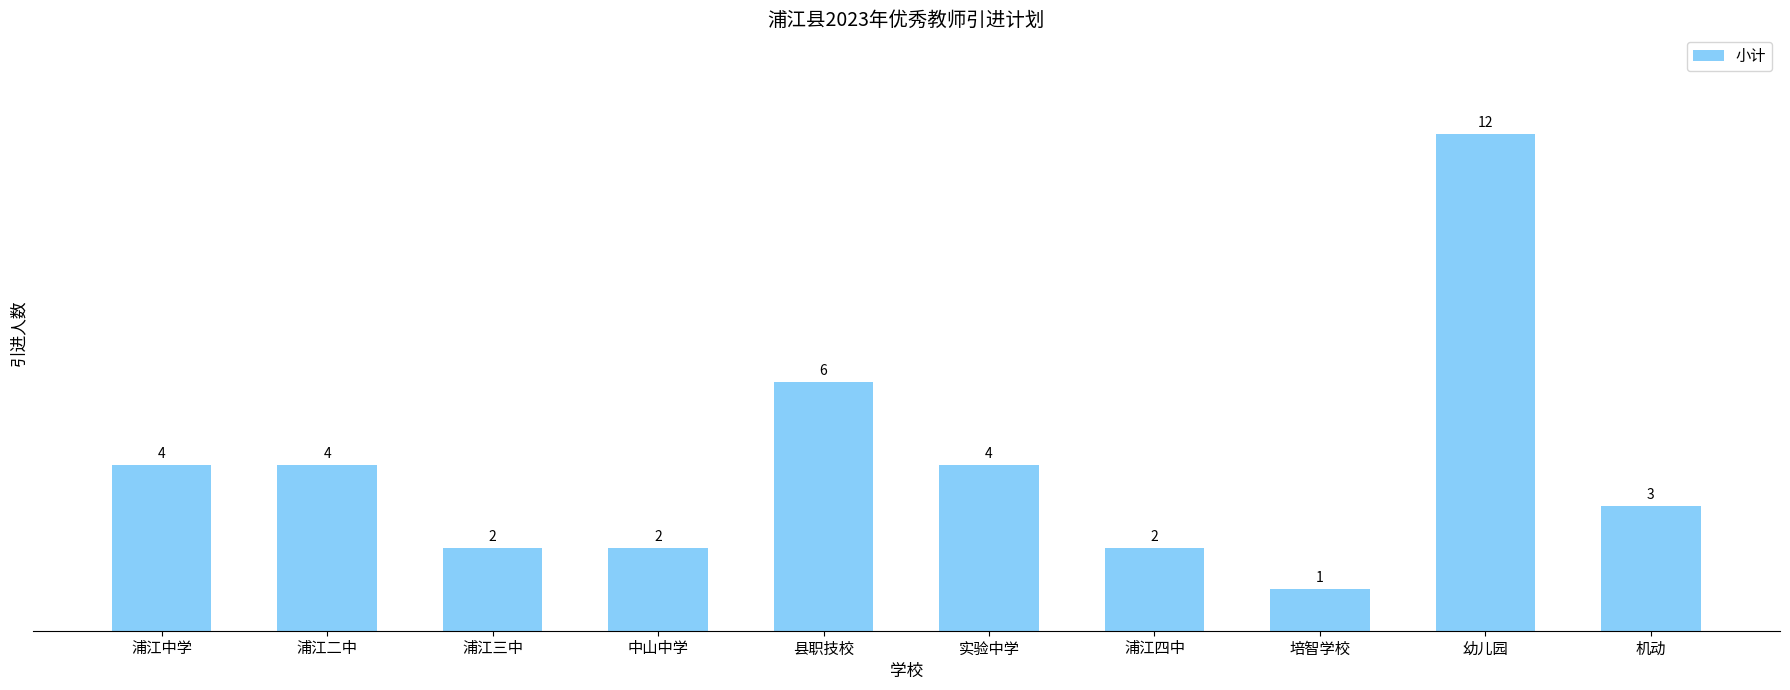

What is the label of the 3rd bar from the left?

浦江三中